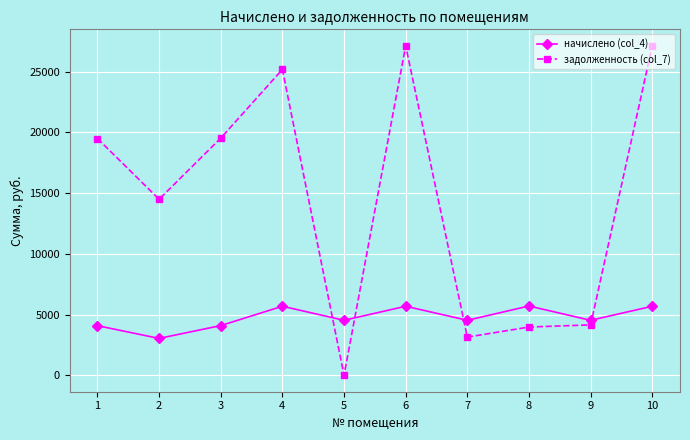

True or false: начислено (col_4) has more than 1 interior local peaks.

True